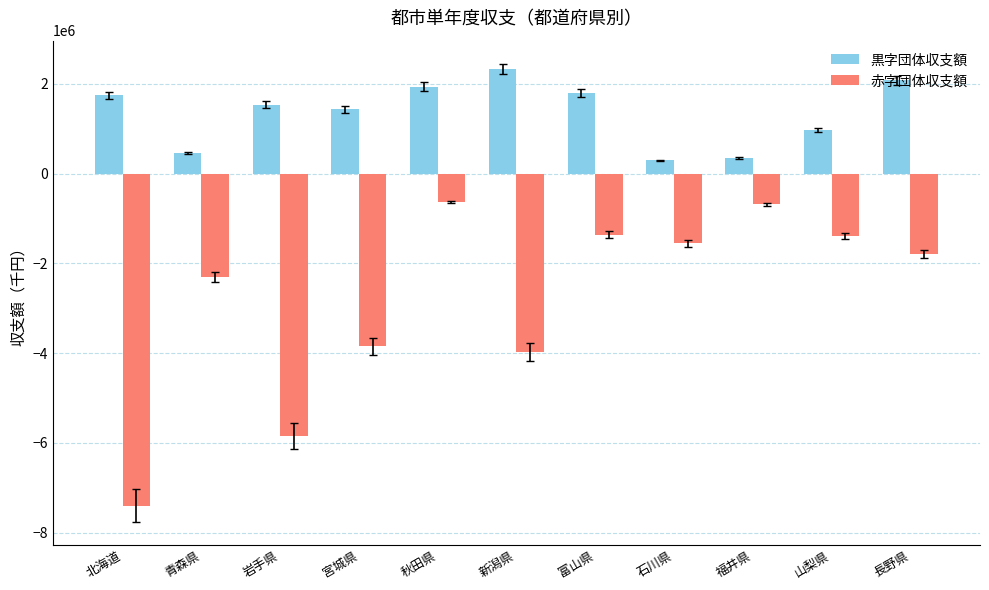

Count the number of data series in this chart.

2